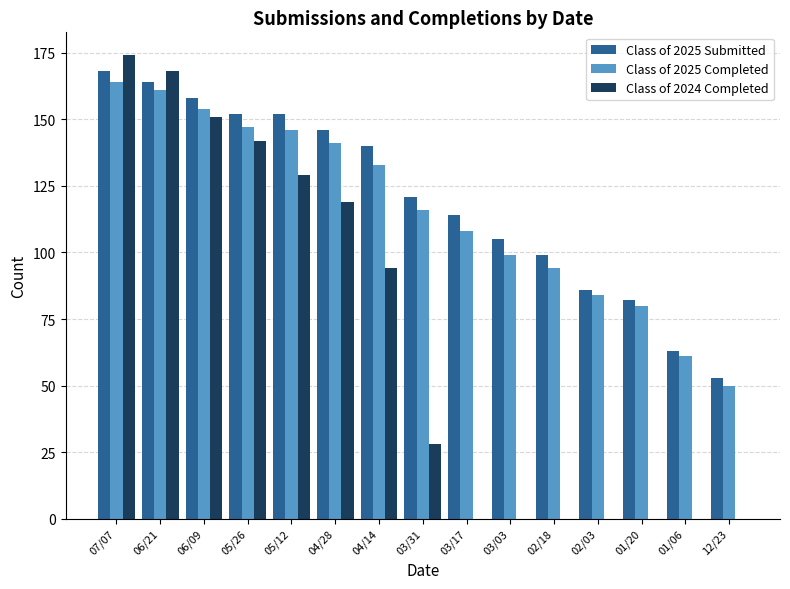

Is it true that Class of 2024 Completed equals 47 at 03/31?

False